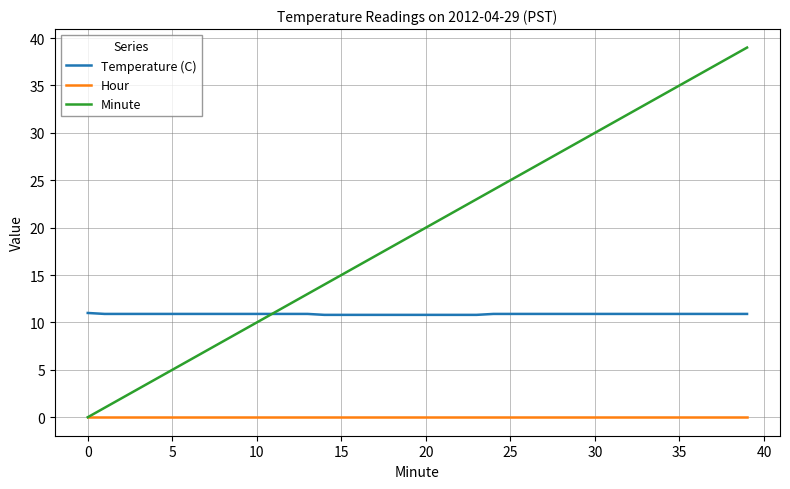

Which series has the largest total across all categories?

Minute